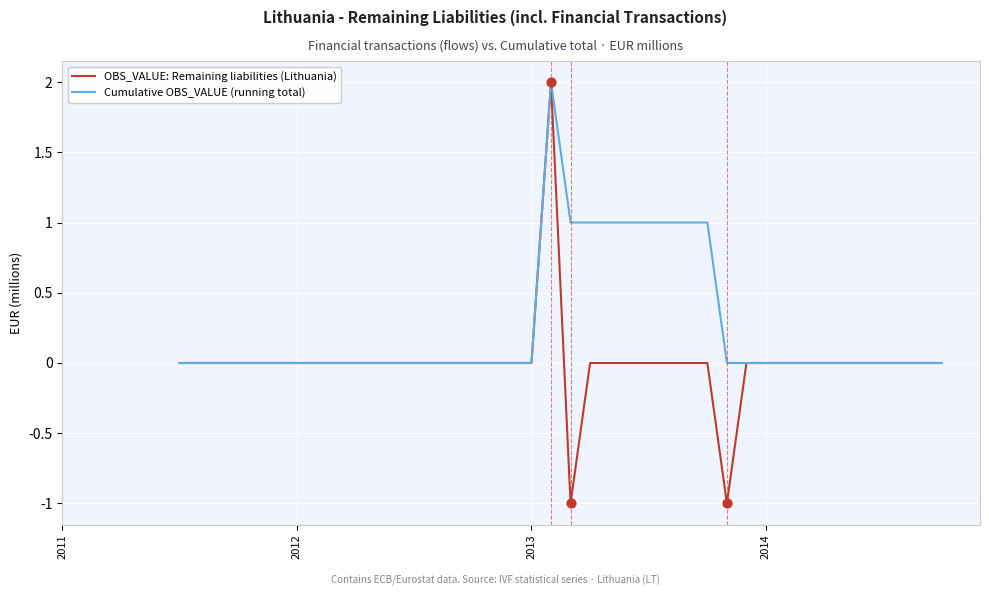

Which series has the largest range (max minus min)?

OBS_VALUE: Remaining liabilities (Lithuania)